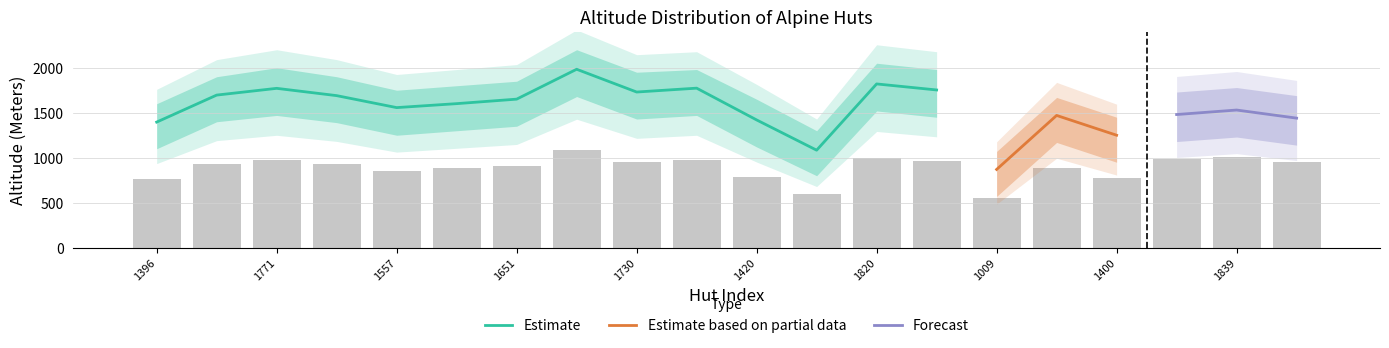

Does the chart contain stacked bars?

No